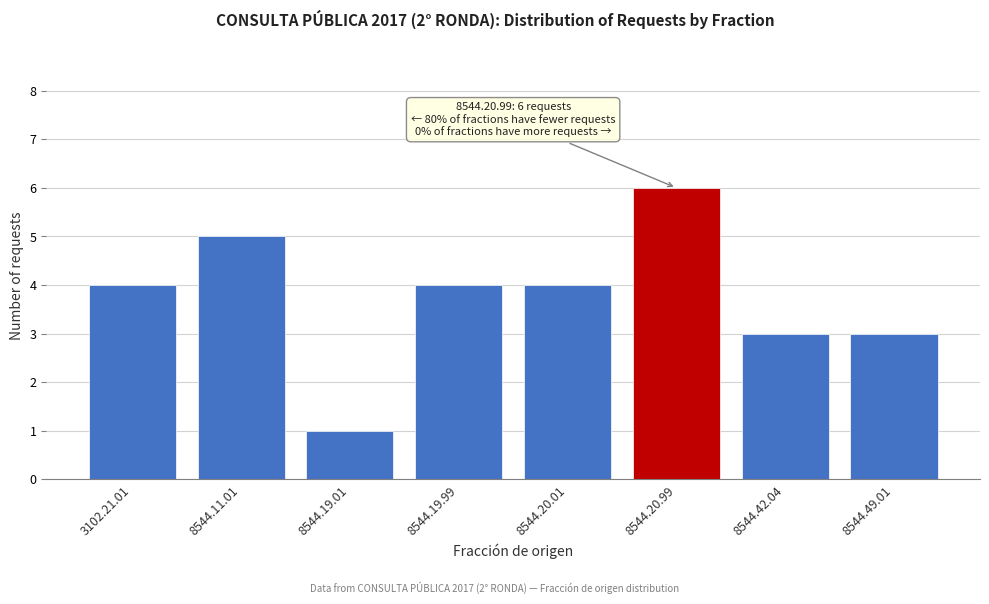

Reading left to right, transcribe all the data shown in this chart.

3102.21.01=4	8544.11.01=5	8544.19.01=1	8544.19.99=4	8544.20.01=4	8544.20.99=6	8544.42.04=3	8544.49.01=3